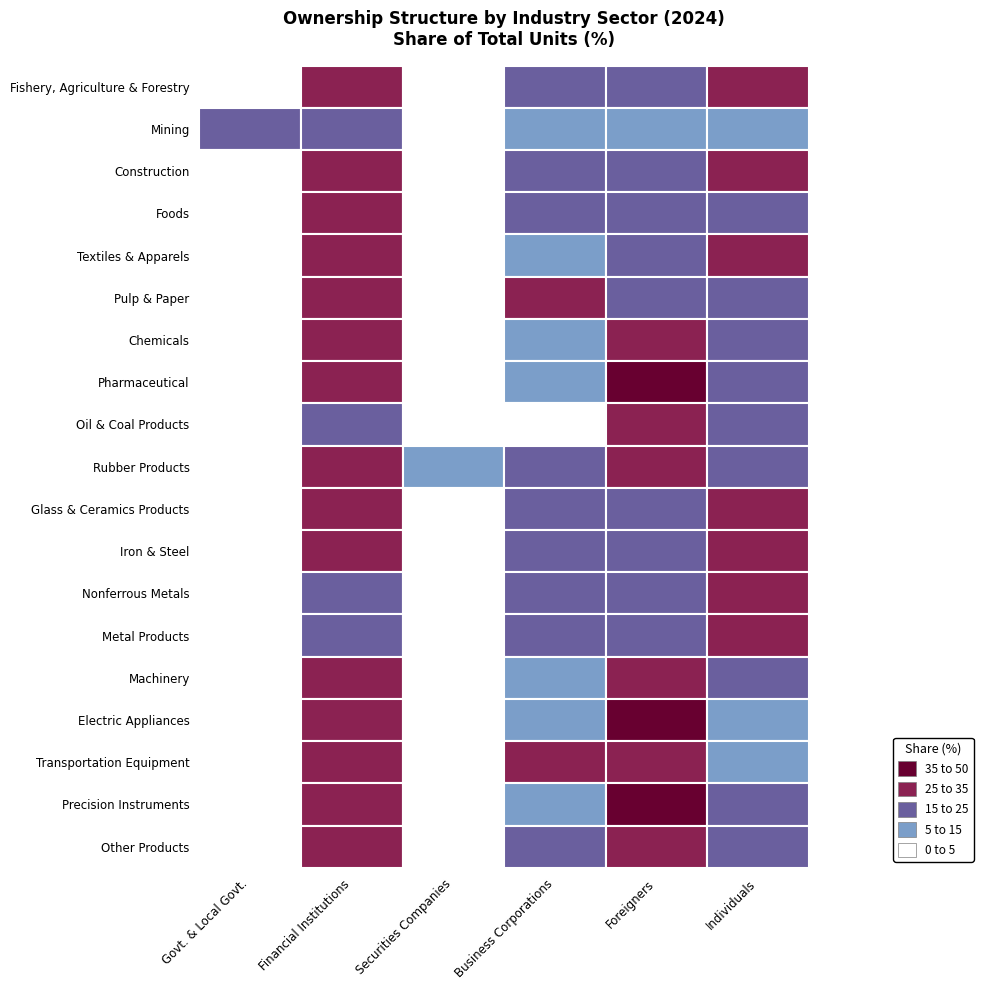

Rank the series by their maximum value, from highest to lowest.

Electric Appliances, Precision Instruments, Pharmaceutical, Chemicals, Fishery, Agriculture & Forestry, Glass & Ceramics Products, Other Products, Pulp & Paper, Machinery, Transportation Equipment, Textiles & Apparels, Iron & Steel, Metal Products, Nonferrous Metals, Foods, Rubber Products, Construction, Oil & Coal Products, Mining